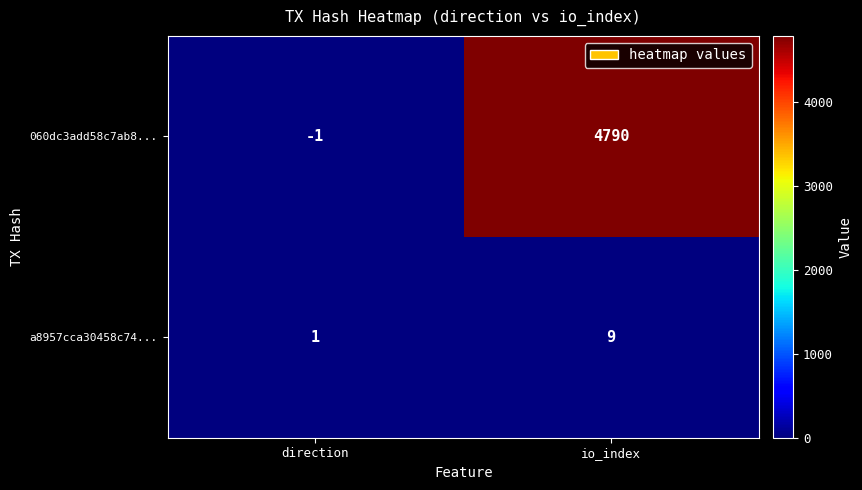

List the series in order of their peak value, highest first.

060dc3add58c7ab8..., a8957cca30458c74...